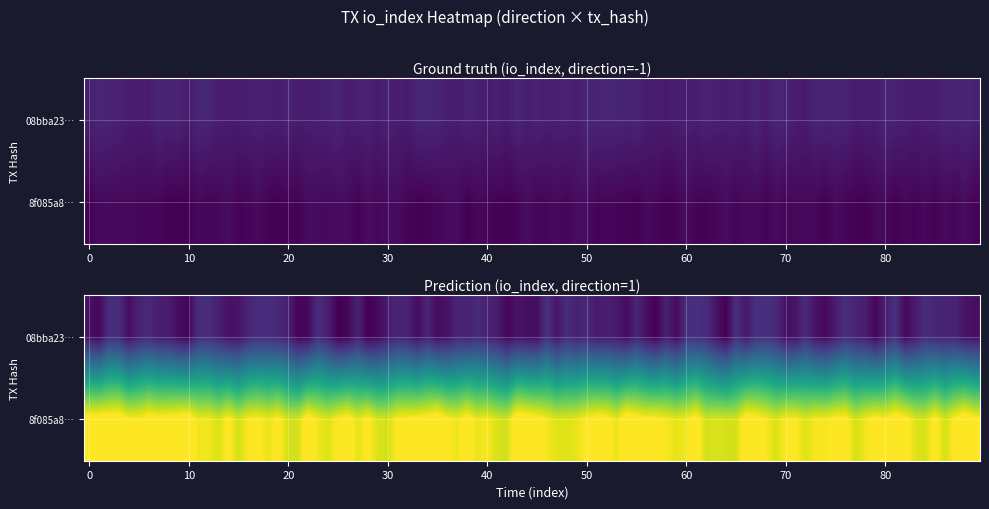

How many 08bba23ec476bdbaae8eca6fa15f4900471f945 values are between 0 and 1?

3